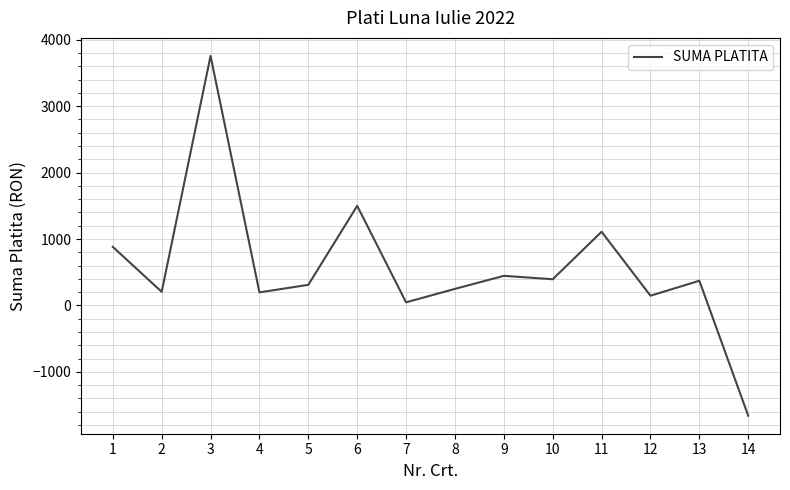

How many values are below 372?

7